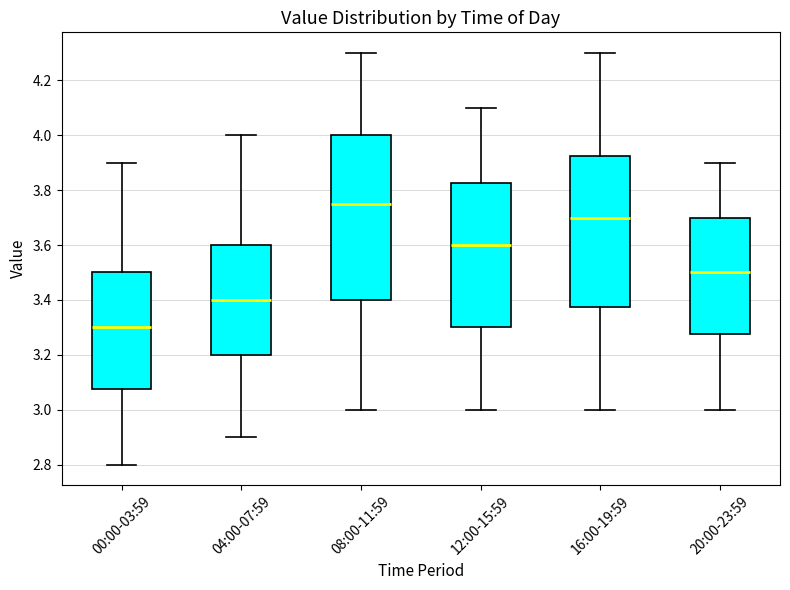

Where does the median line of the box for 04:00-07:59 sit on the y-axis? The values are not printed on the chart, so give them approximately, as read against the axis.

3.40